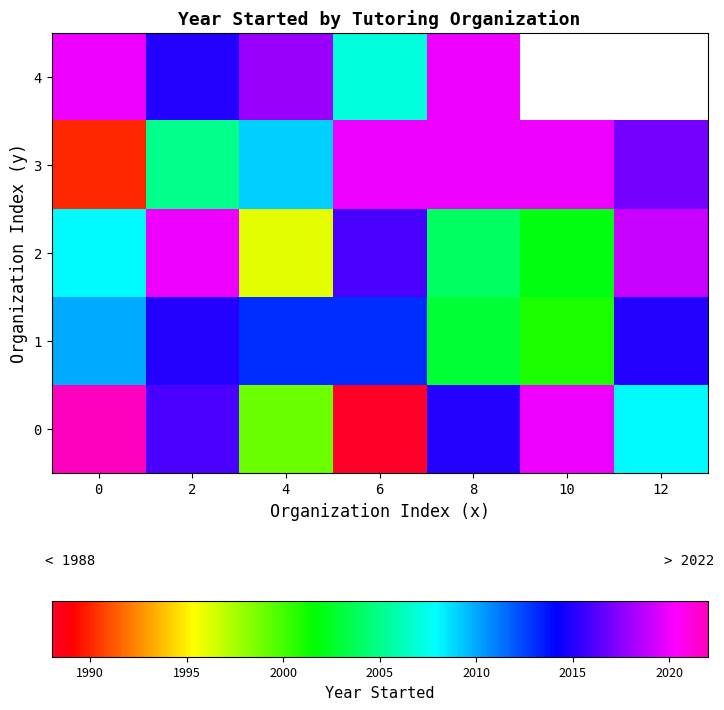

What is the smallest value displayed?

1988.0